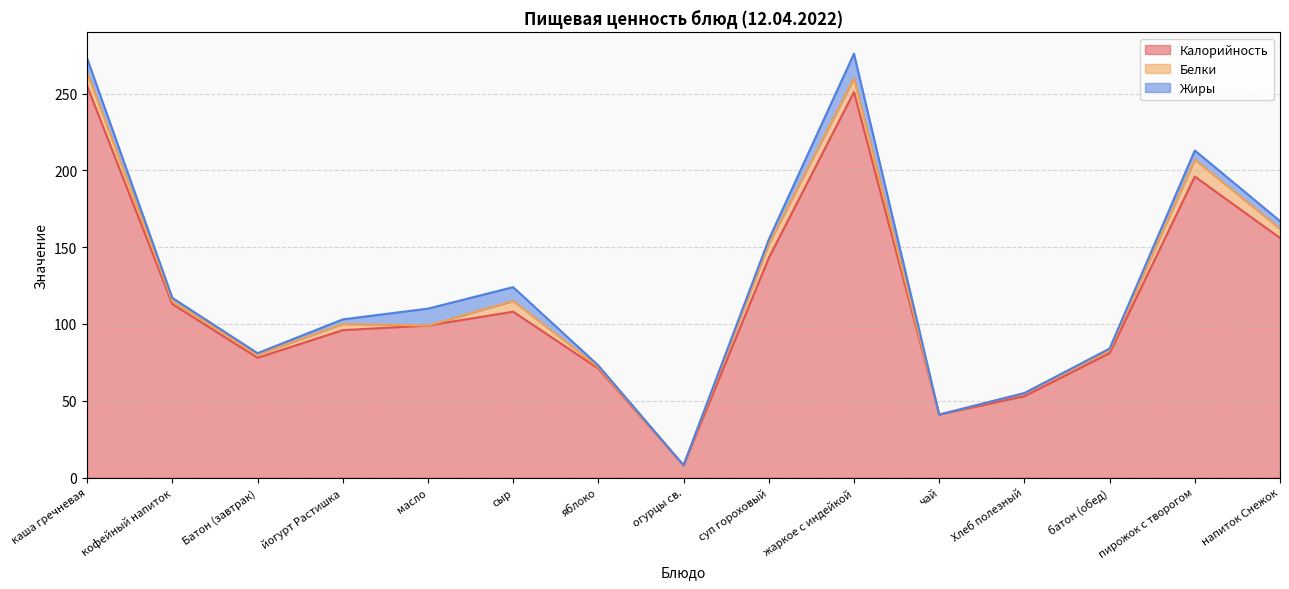

At which category does the chart reach its peak across all series?

каша гречневая